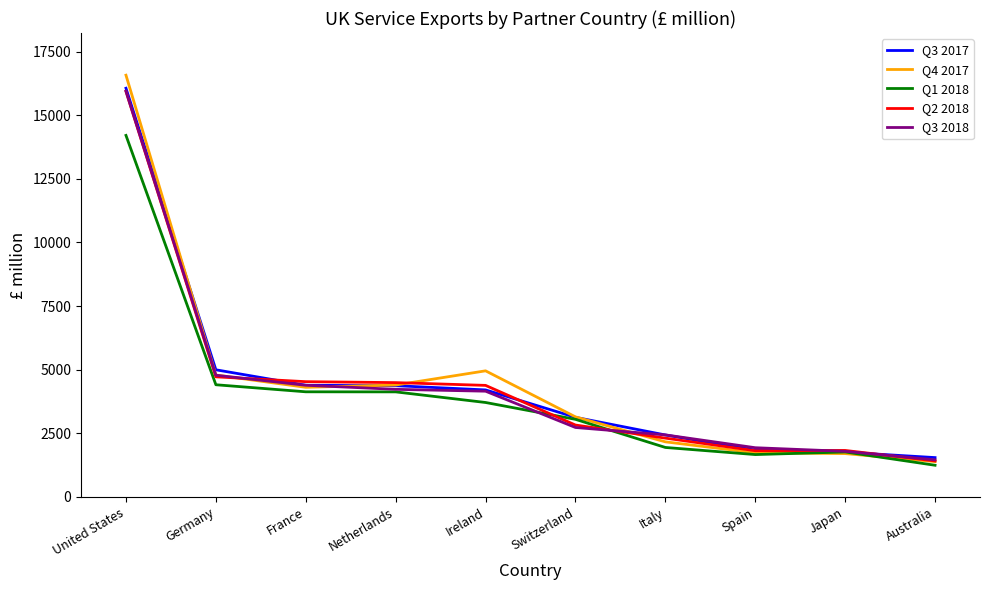

Where is Q3 2017 nearest to the value 8803?

Germany